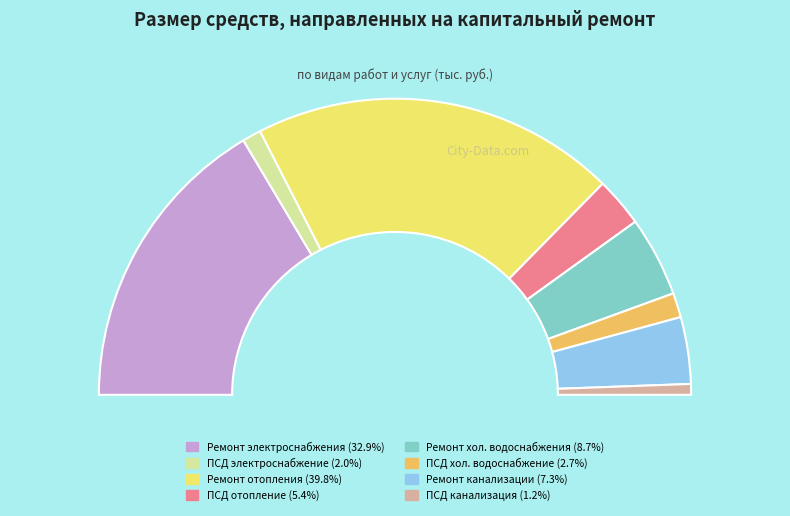

Rank the categories by value from lowest to highest.

ПСД на ремонт систем канализации, ПСД на ремонт систем электроснабжения, ПСД на ремонт систем холодного водоснабжения, ПСД на ремонт систем отопления, Ремонт систем канализации и водоотведения, Ремонт систем холодного водоснабжения, Ремонт систем электроснабжения, Ремонт систем отопления и теплоснабжения